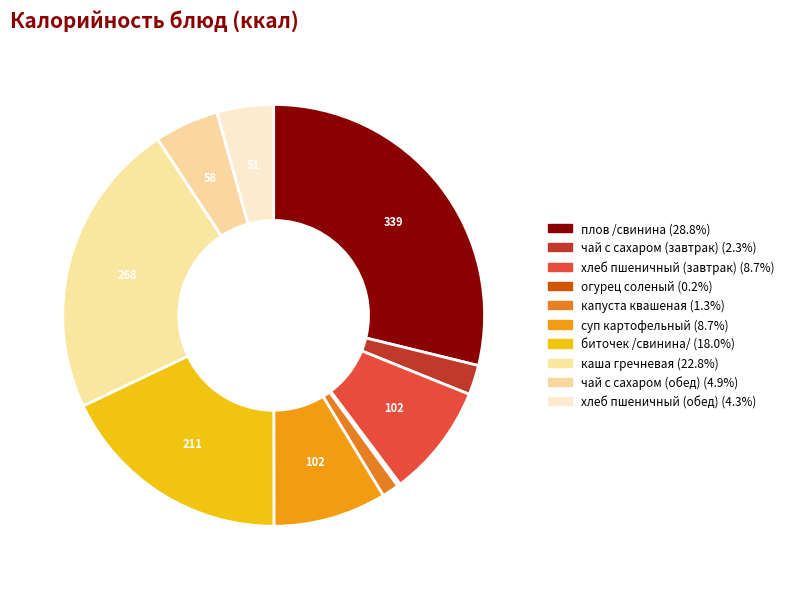

Combined, do огурец соленый and чай с сахаром (завтрак) account for over 50%?

No